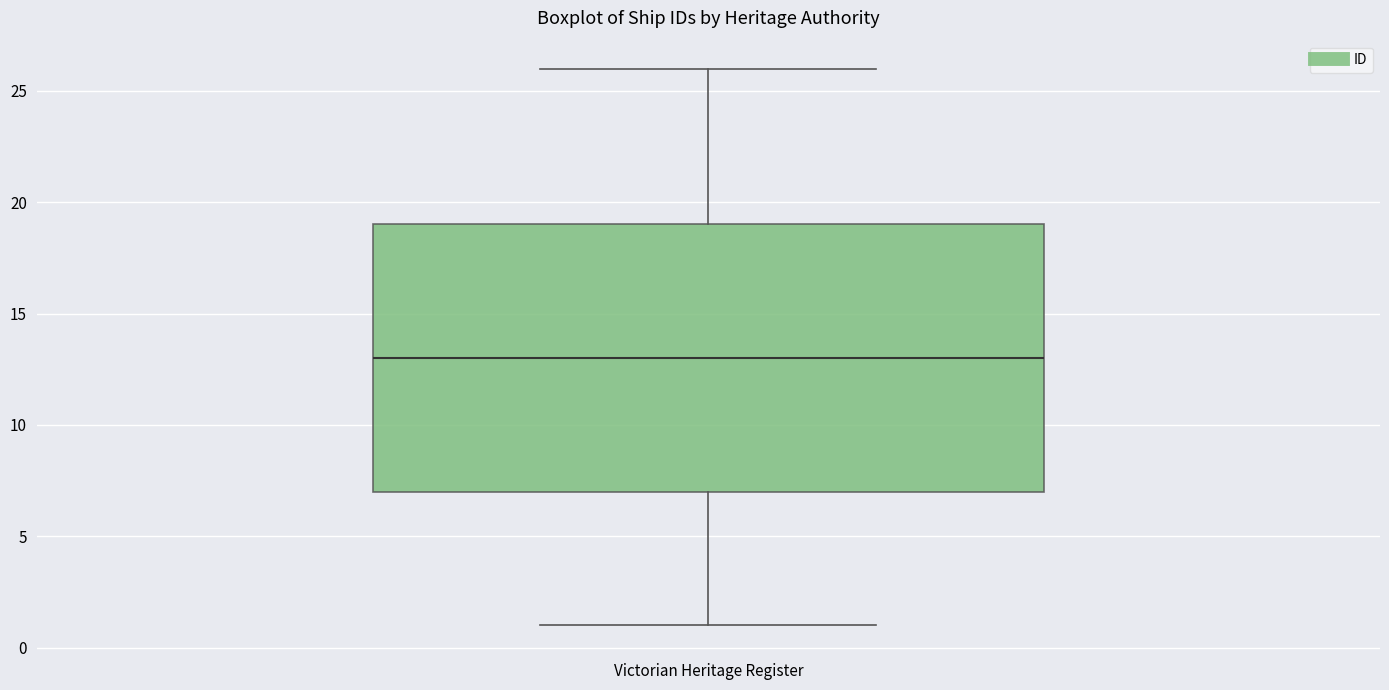

Transcribe this box plot: give where the median line is, the range the box spans, and where the two whiskers end, as read against the y-axis. The values are not printed on the chart, so give them approximately, as read against the axis.

median 13, box 7 to 19, whiskers 1 to 26